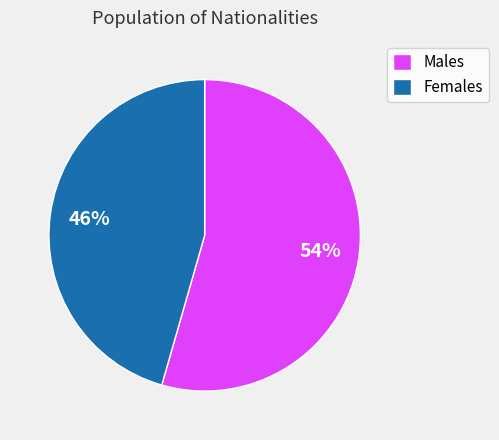

Count the number of slices in the pie.

2